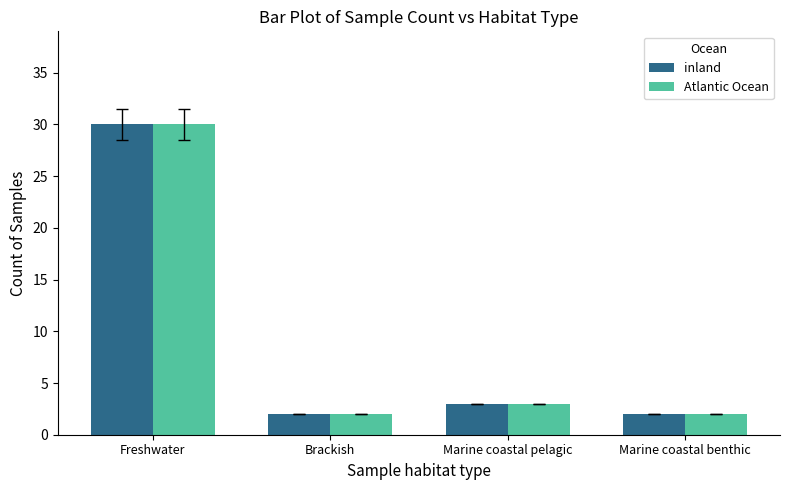

At which category is the sum across all series the highest?

Freshwater